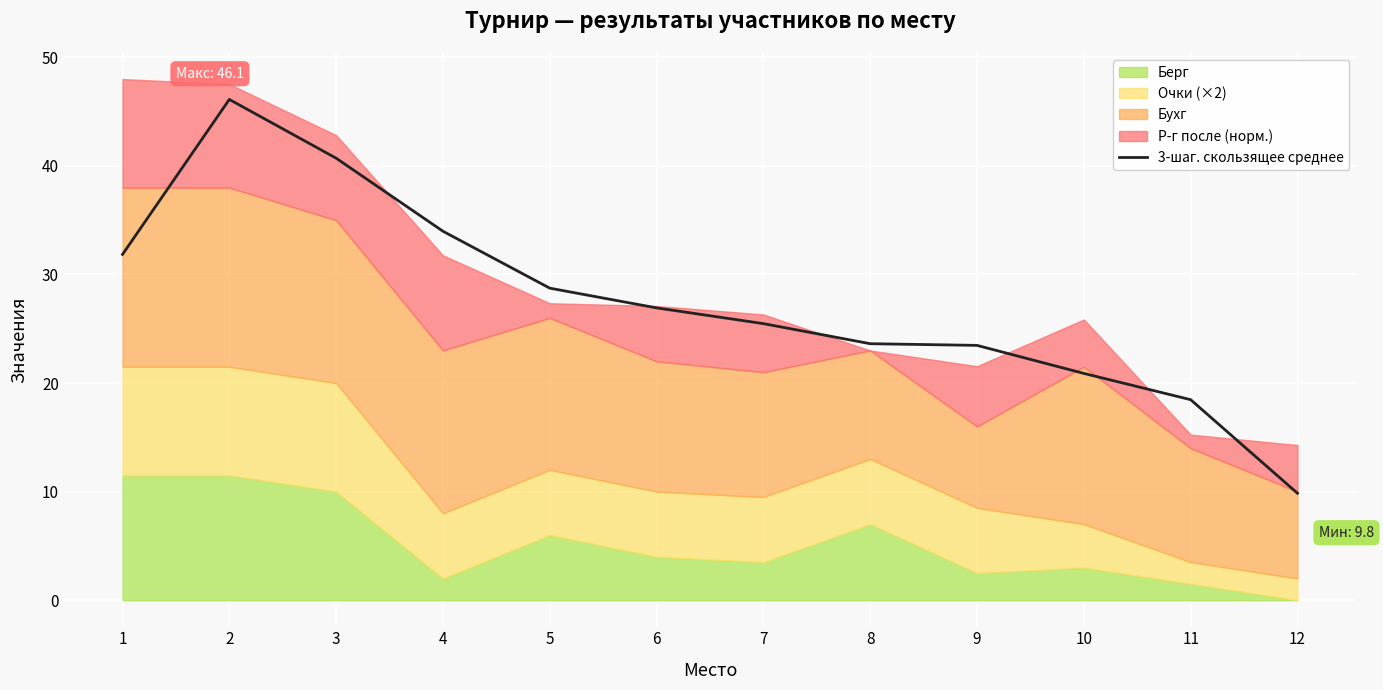

What is the ratio of the value at 11 to the value at 5?

0.6